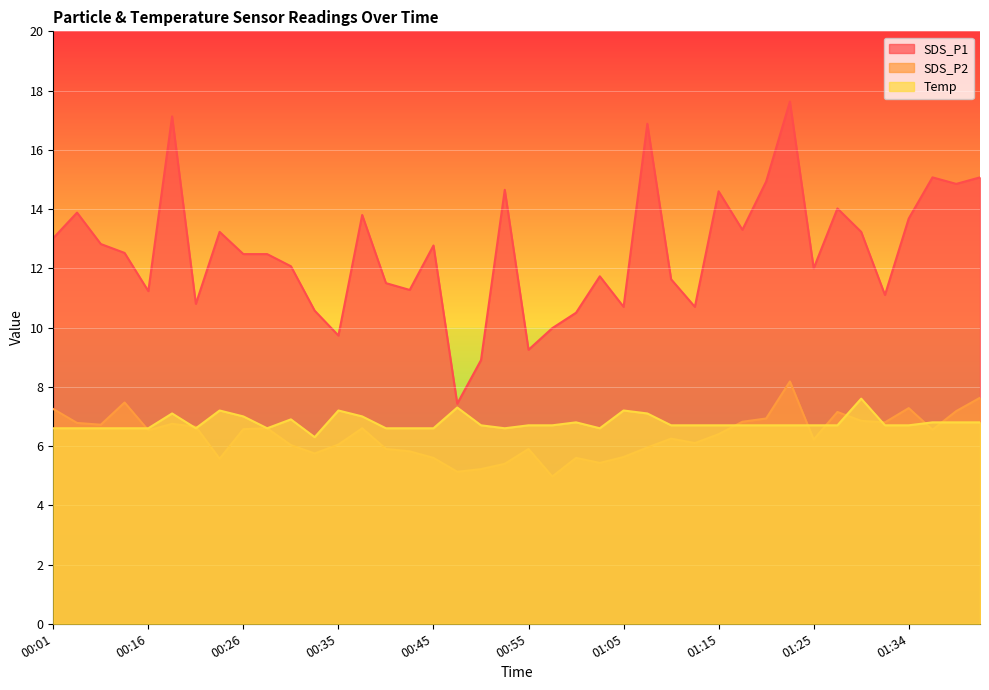

True or false: Temp and SDS_P2 intersect in this chart.

True